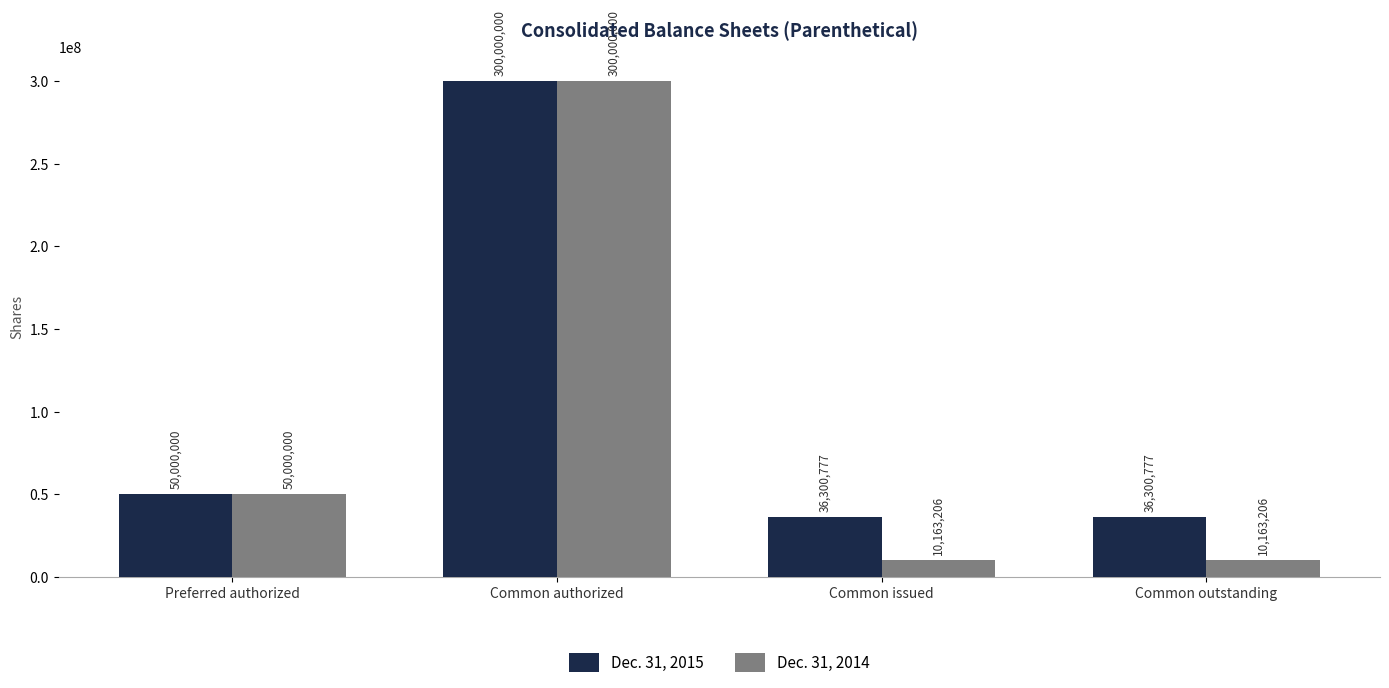

Reading left to right, extract all data points from this chart.

Dec. 31, 2015: 50000000	300000000	36300777	36300777
Dec. 31, 2014: 50000000	300000000	10163206	10163206